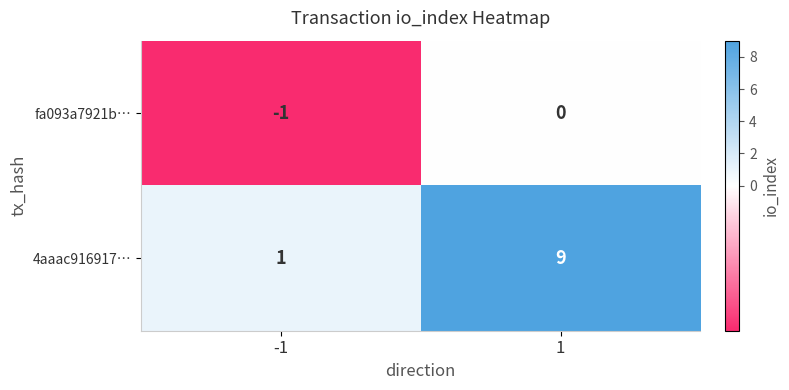

Rank the series at -1 from lowest to highest value.

fa093a7921b…, 4aaac916917…